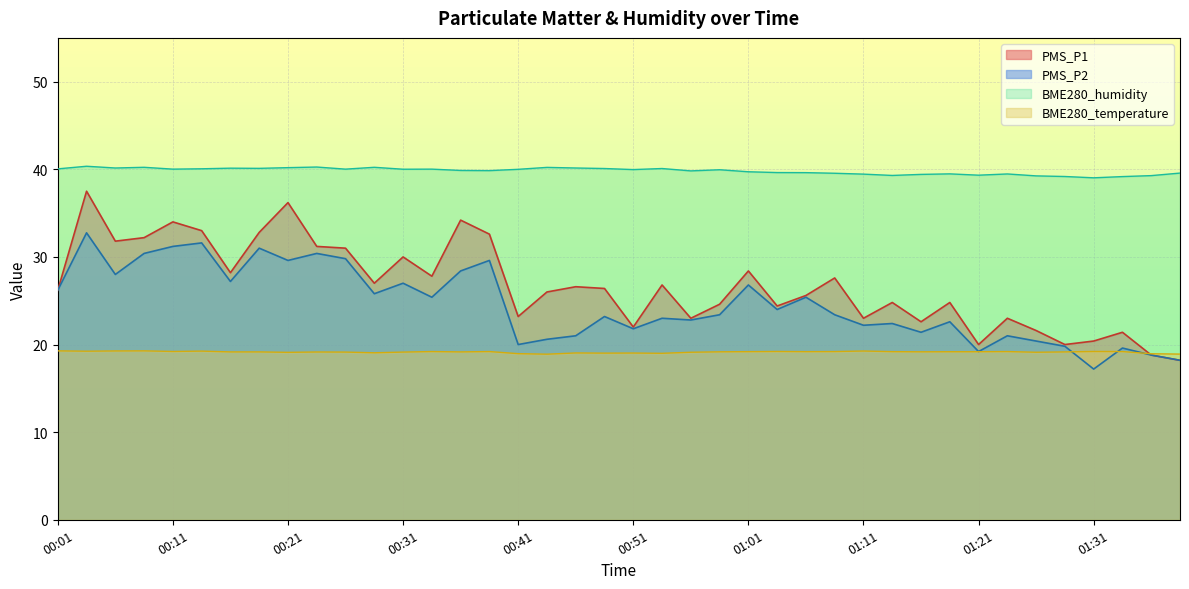

What position from the right is 00:26?

30